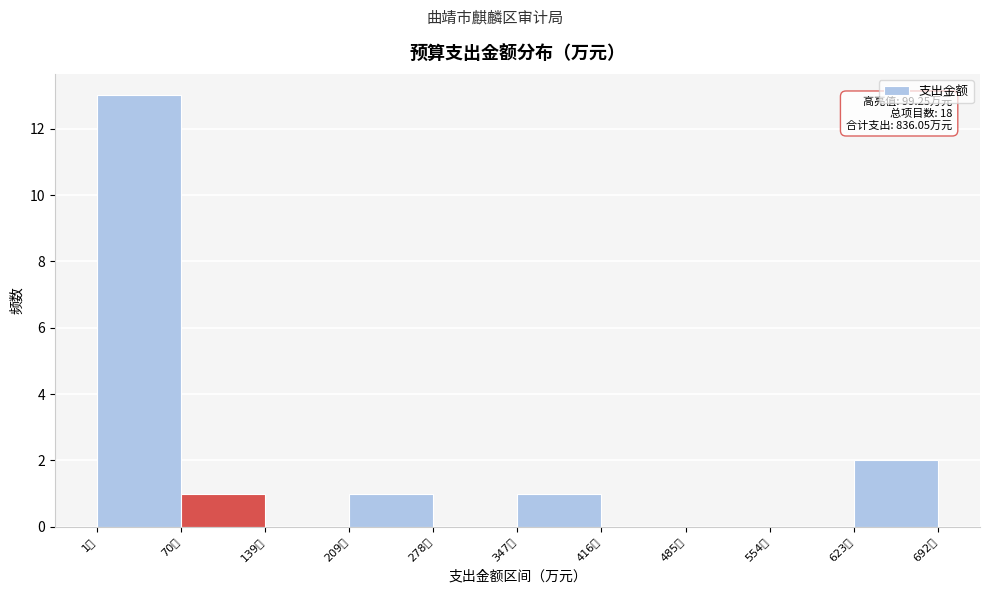

Which range on the x-axis has the tallest bar?

0 to 70